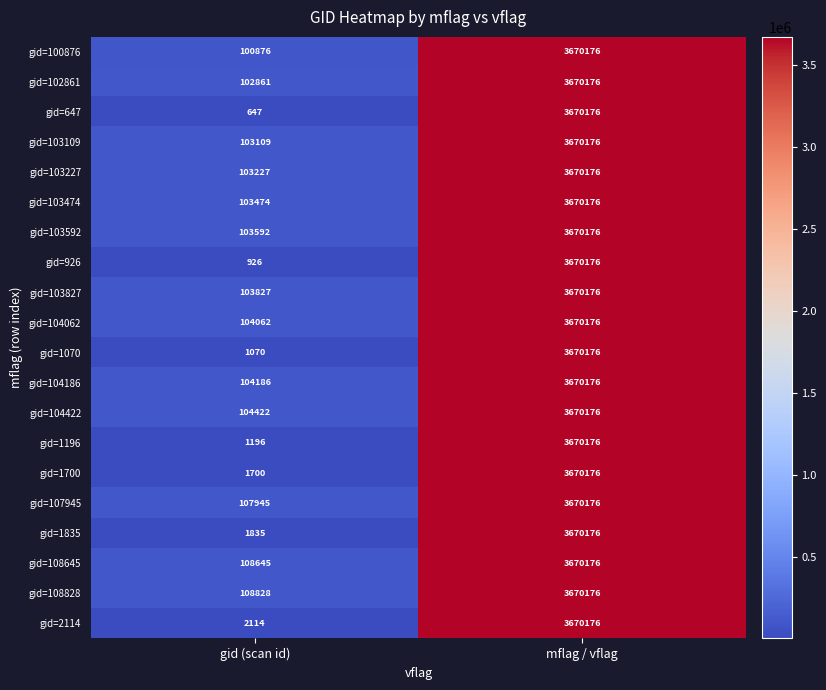

Which series has the largest total across all categories?

gid=108828